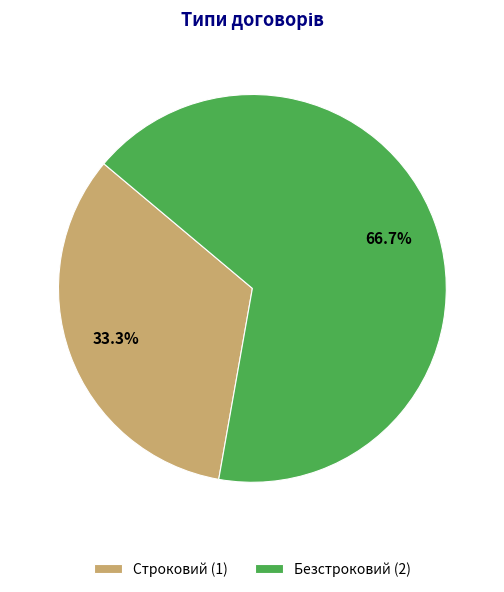

Approximately how many times larger is the value at Безстроковий compared to Строковий?

2.0